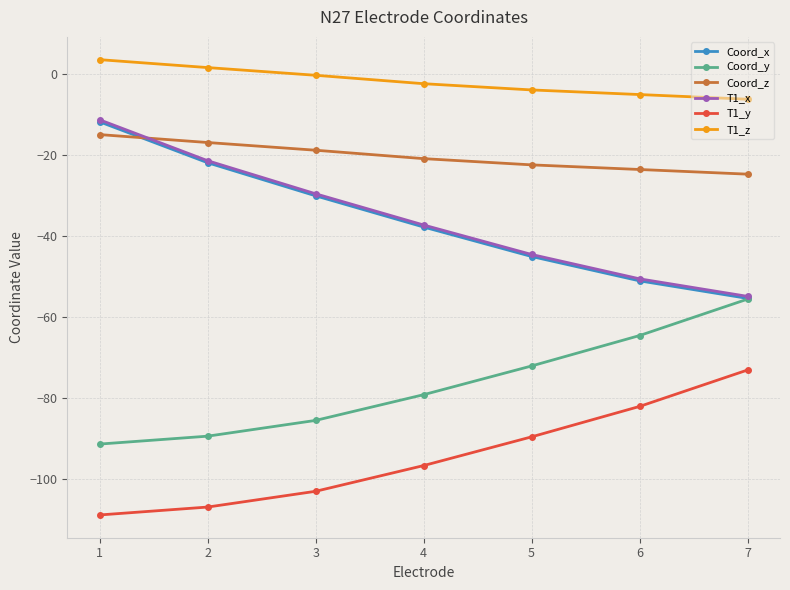

True or false: T1_y and Coord_y intersect in this chart.

False